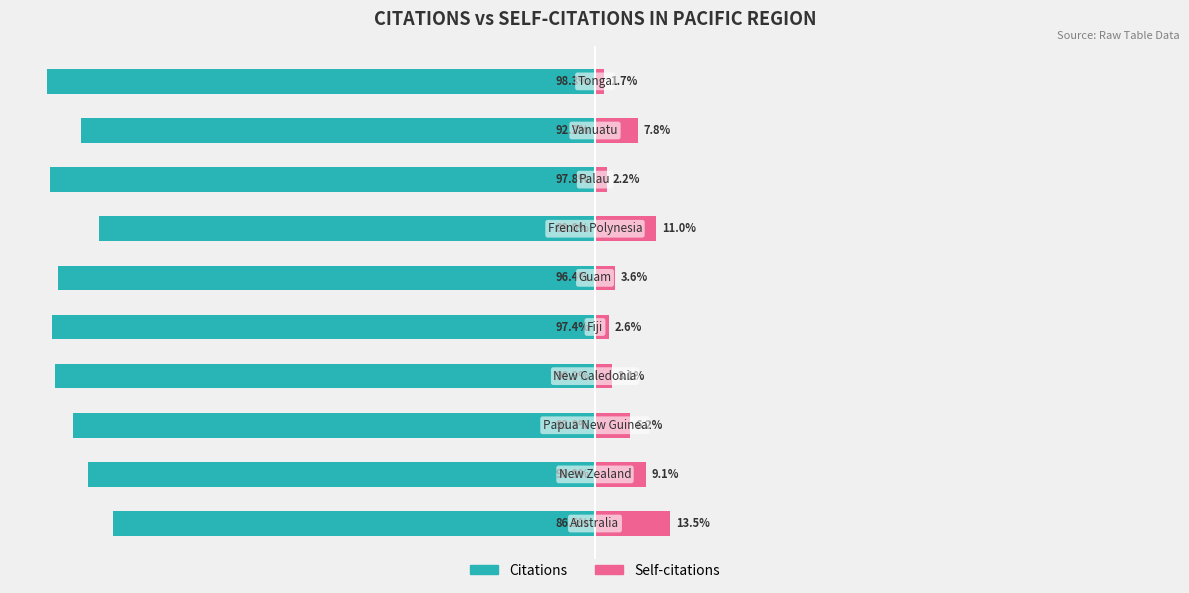

Reading right to left, extract all data points from this chart.

Citations: -98.3	-92.2	-97.8	-89.0	-96.4	-97.4	-96.9	-93.8	-90.9	-86.5
Self-citations: 1.7	7.8	2.2	11.0	3.6	2.6	3.1	6.2	9.1	13.5